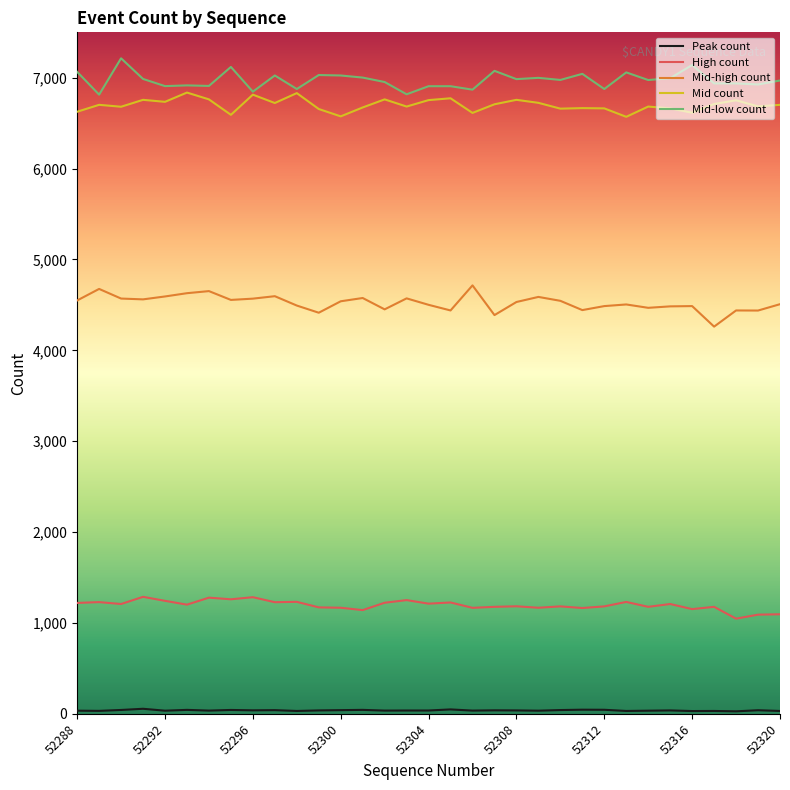

Does the chart have visible grid lines?

No